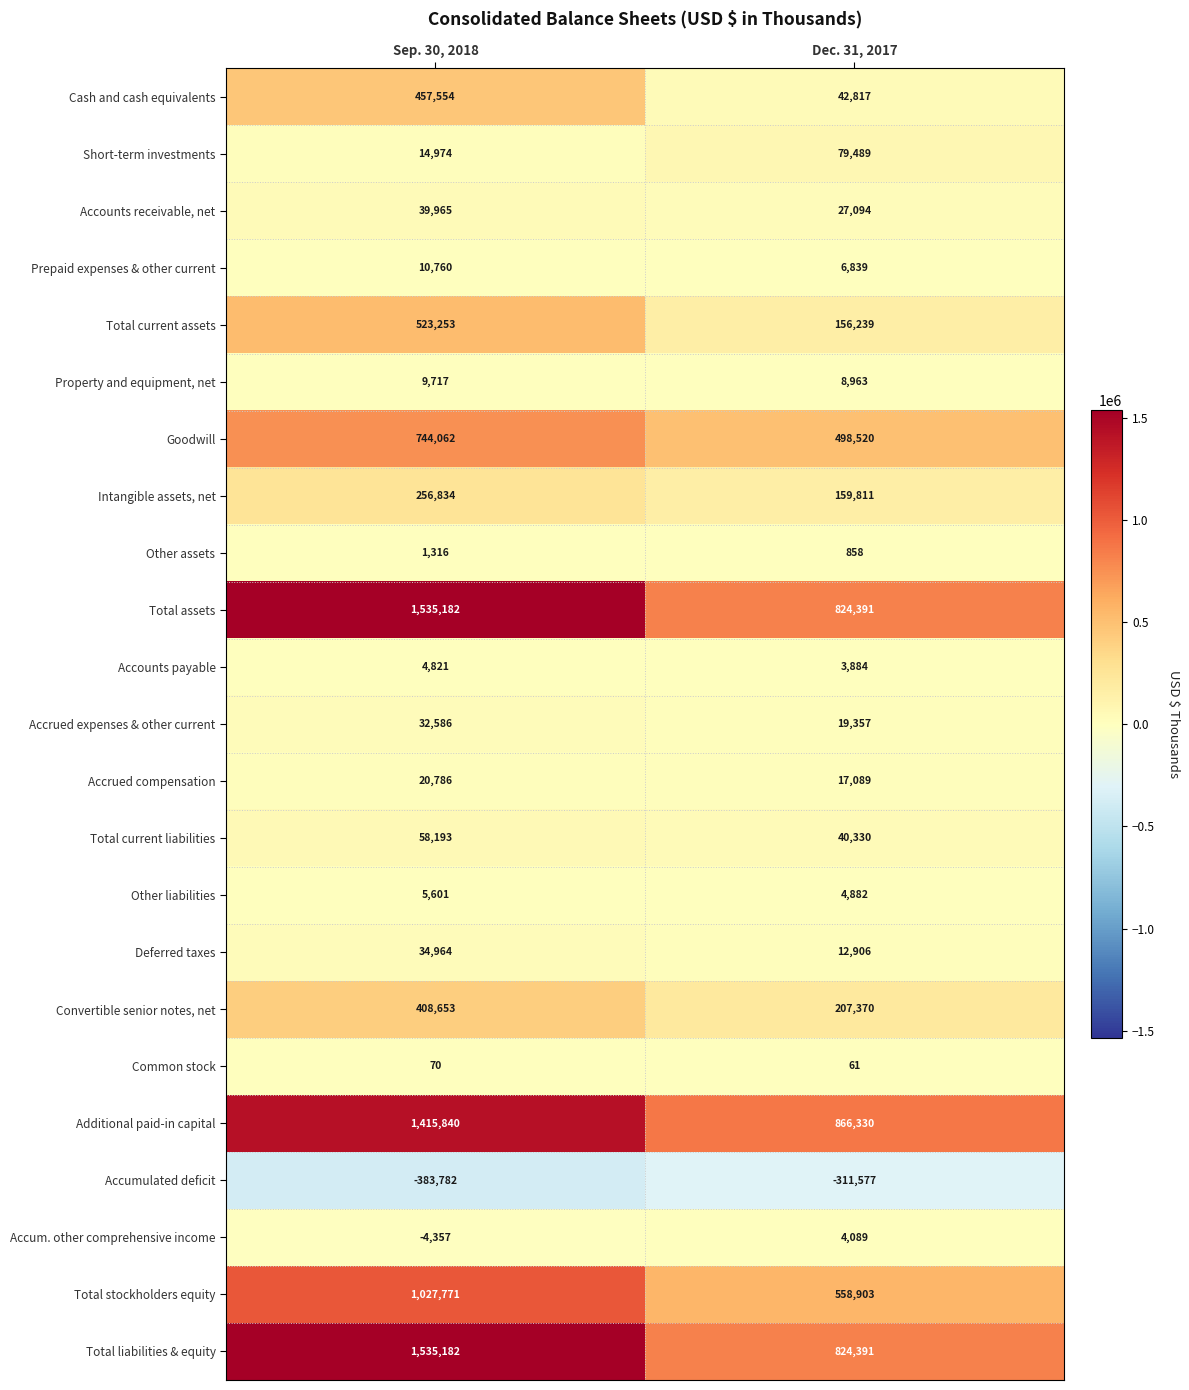

True or false: Goodwill has a value of 786843 at Dec. 31, 2017.

False